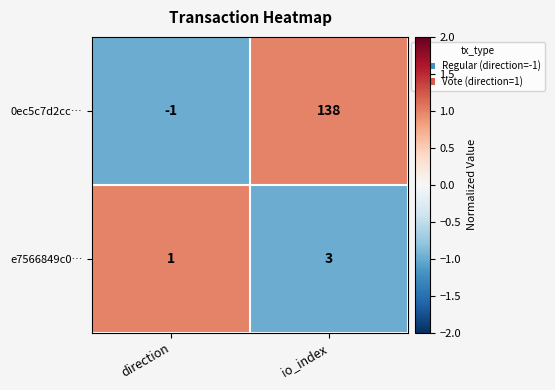

Count the number of data series in this chart.

2